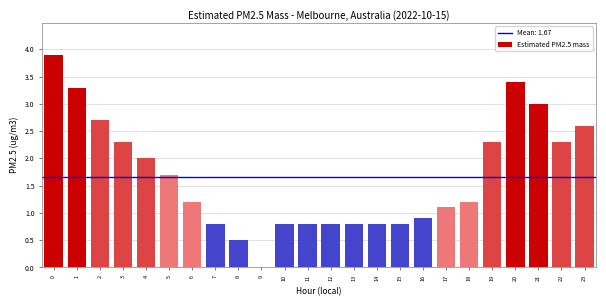

Reading right to left, what are all the values shown in this chart?

23=2.6	22=2.3	21=3.0	20=3.4	19=2.3	18=1.2	17=1.1	16=0.9	15=0.8	14=0.8	13=0.8	12=0.8	11=0.8	10=0.8	9=0.0	8=0.5	7=0.8	6=1.2	5=1.7	4=2.0	3=2.3	2=2.7	1=3.3	0=3.9